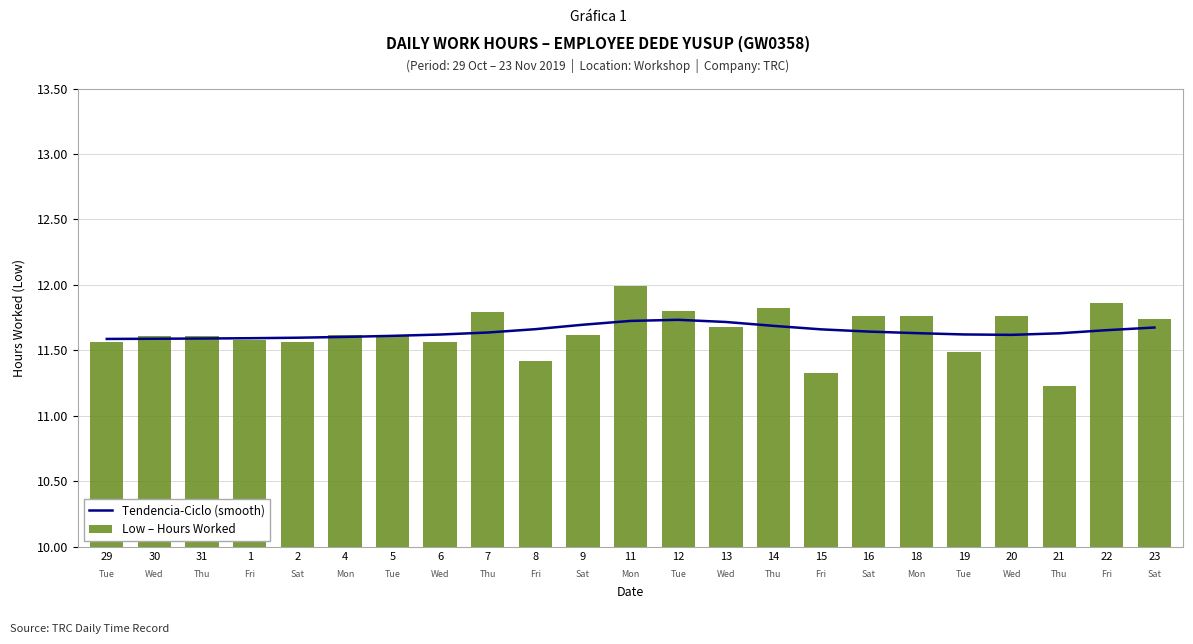

What is the sum of all Low – Hours Worked values?

267.8